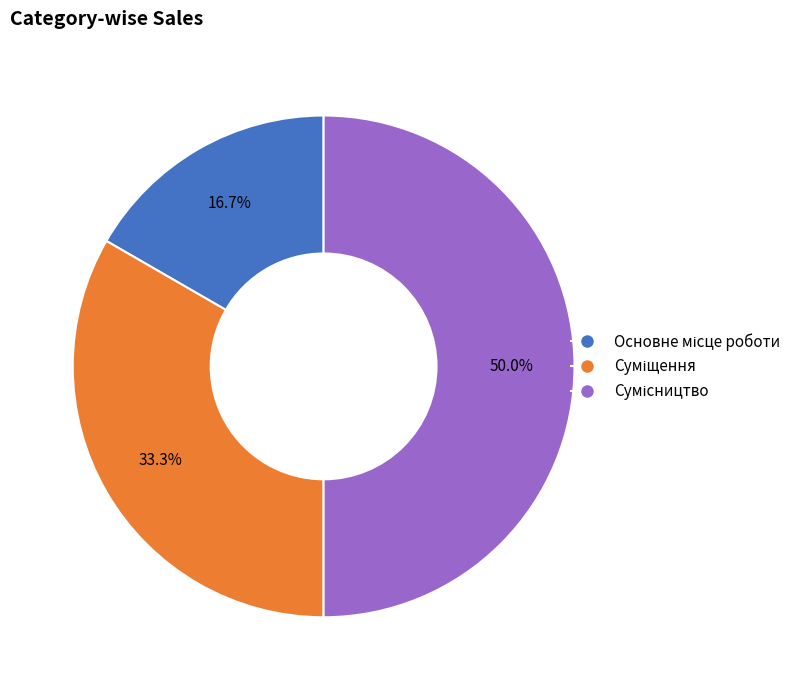

True or false: Сумісництво accounts for 50% of the total.

True